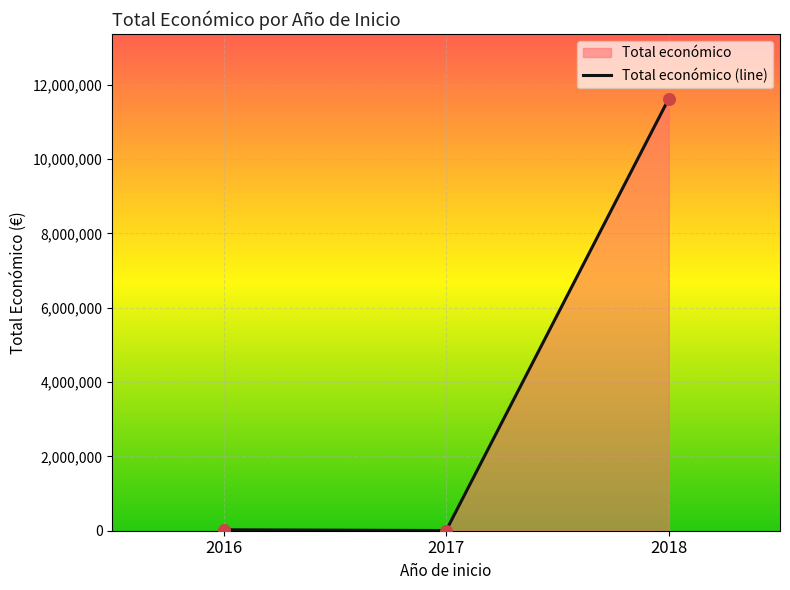

What is the change in value from 2016 to 2017?

-19975